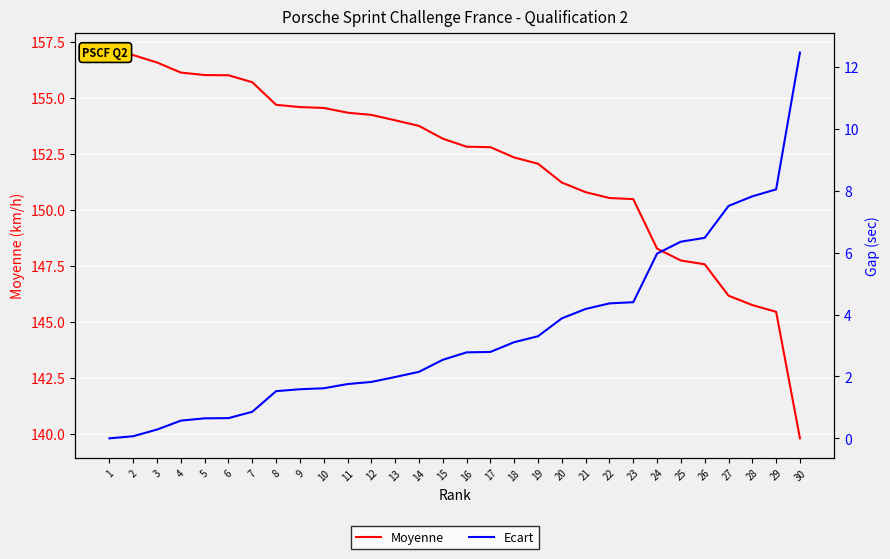

What is the value of the Moyenne point at the 27th from the left?

146.2